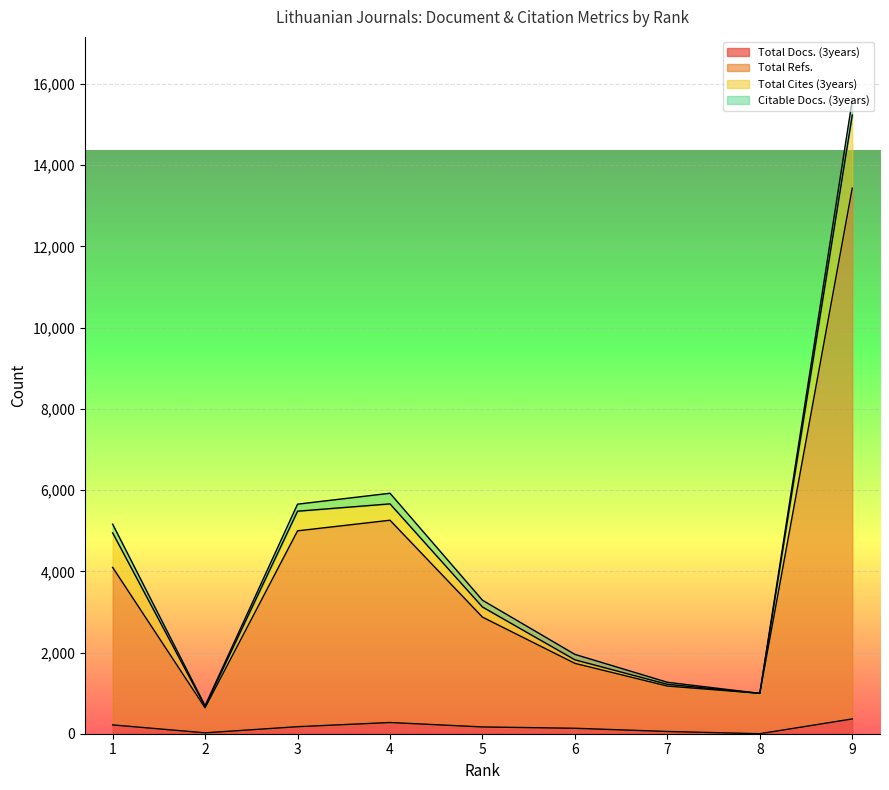

What is the difference between the maximum and minimum values in the Total Refs. series?

12801